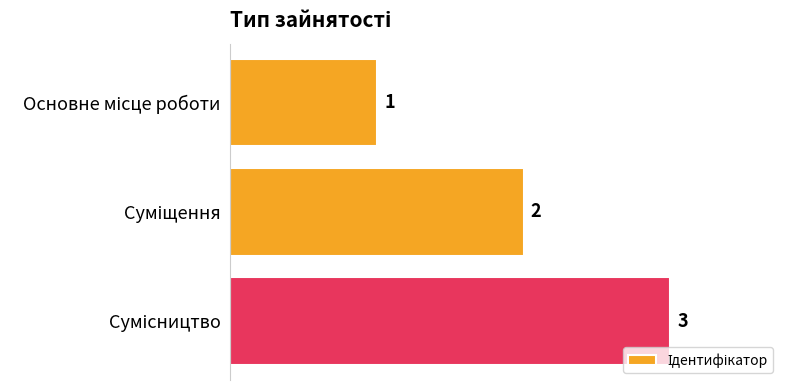

What is the average value?

2